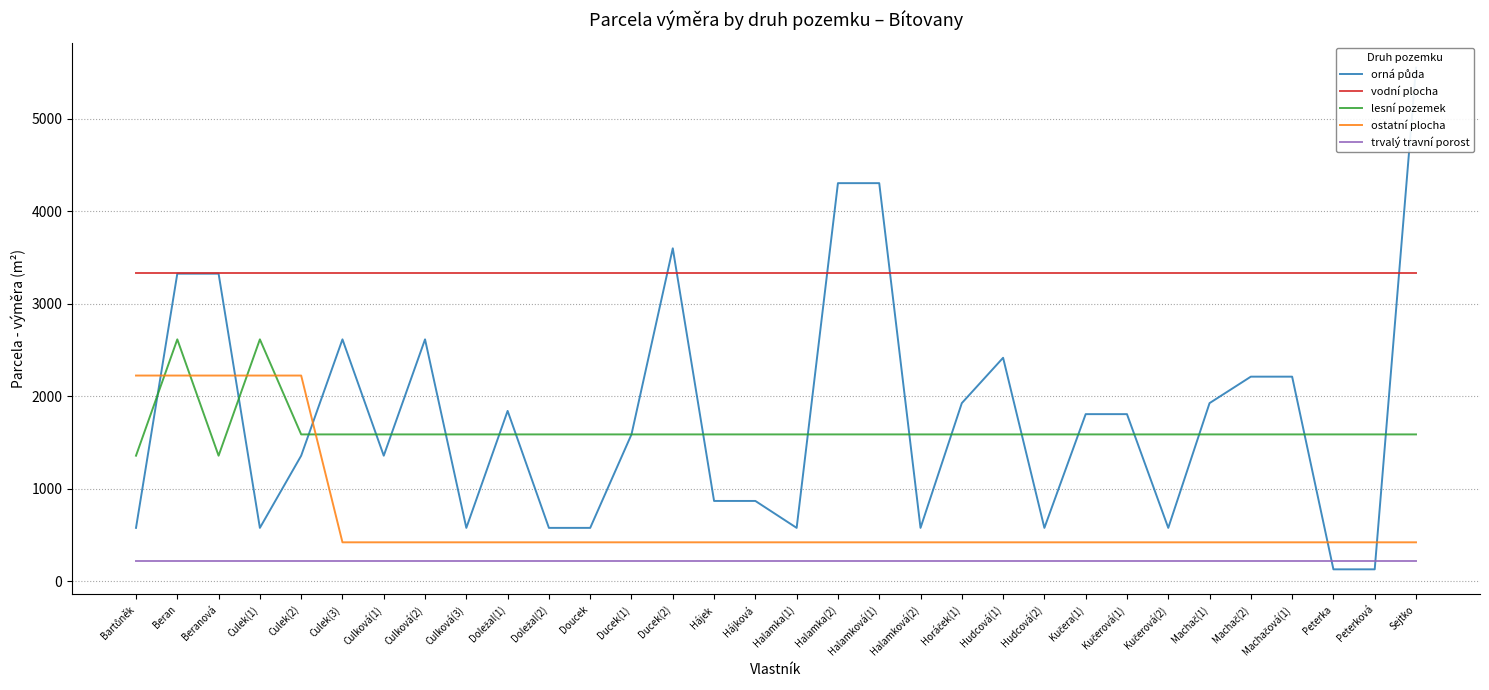

At which category is the sum across all series the highest?

Beran